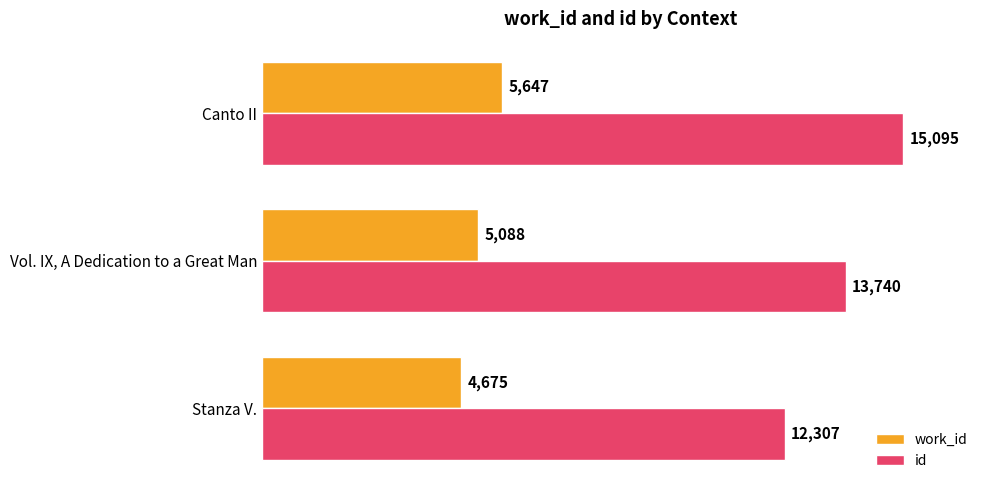

Which series has the largest total across all categories?

id